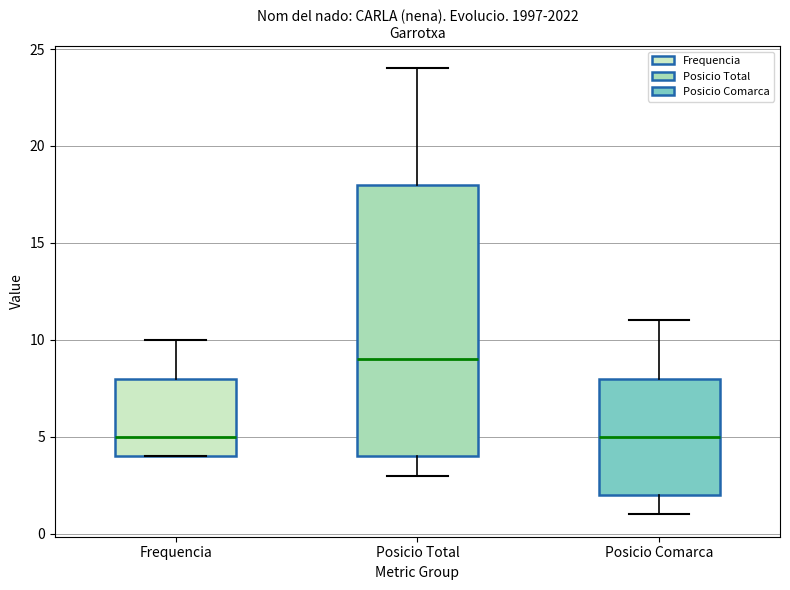

Reading left to right, transcribe this box plot: for each box, give where its median line is, the range the box spans, and where its two whiskers end, as read against the y-axis. The values are not printed on the chart, so give them approximately, as read against the axis.

Frequencia: median 5, box 4 to 8, whiskers 4 to 10
Posicio Total: median 9, box 4 to 18, whiskers 3 to 24
Posicio Comarca: median 5, box 2 to 8, whiskers 1 to 11